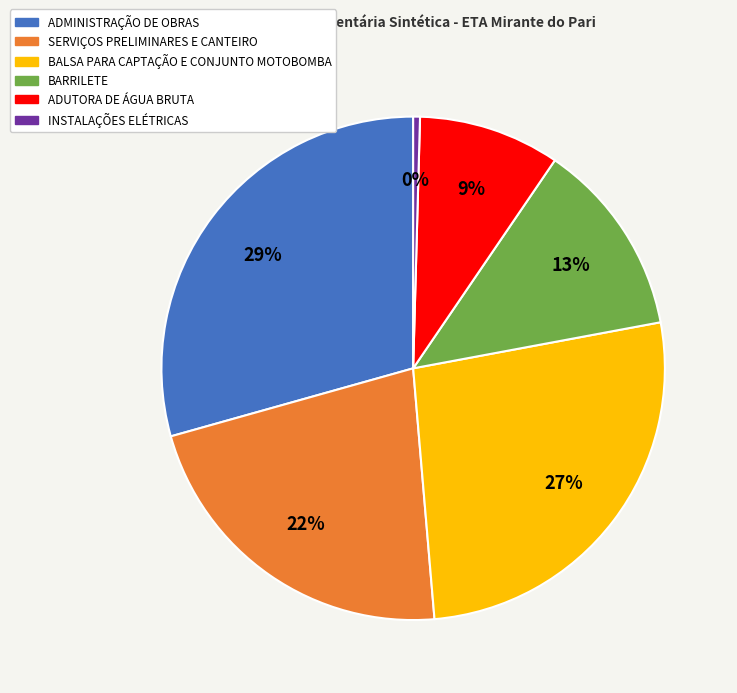

To the nearest percent, what is the difference between the SERVIÇOS PRELIMINARES E CANTEIRO and BALSA PARA CAPTAÇÃO E CONJUNTO MOTOBOMBA slice percentages?

5%